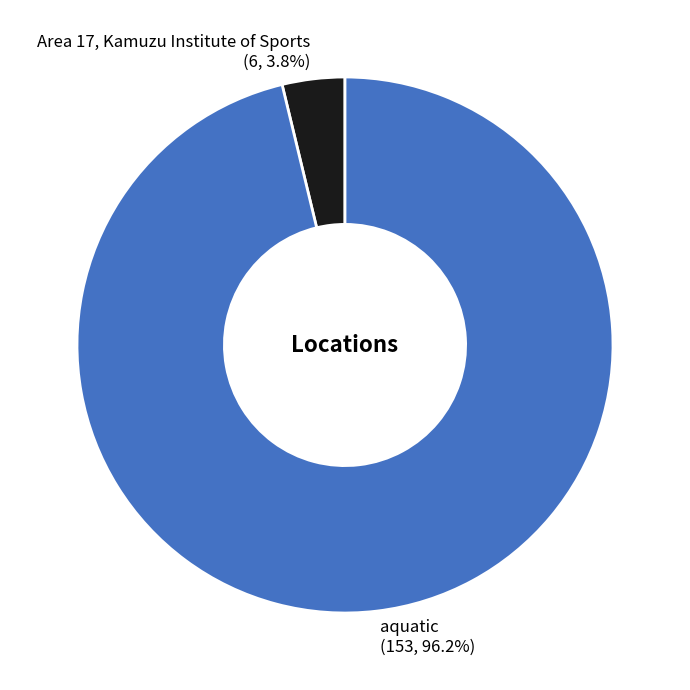

How many slices are in this pie chart?

2